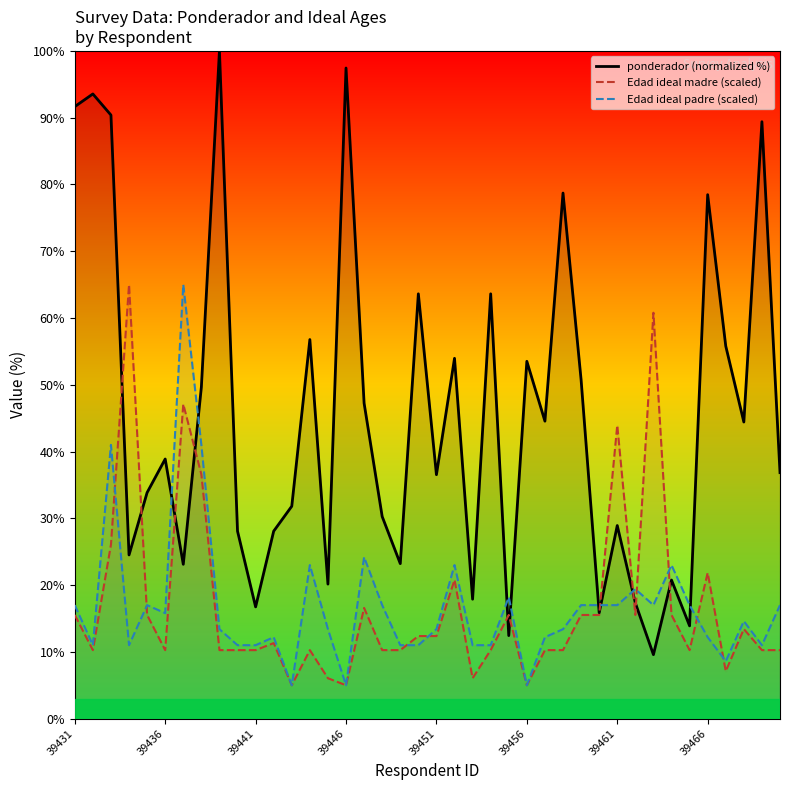

Which series has the largest total across all categories?

ponderador (normalized %)